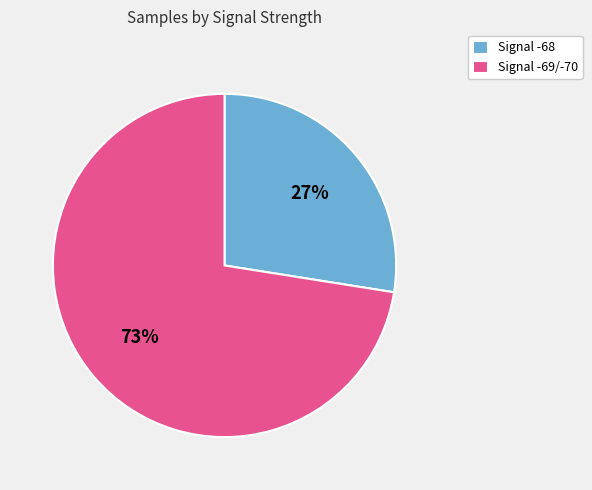

Which slice represents more than half of the pie?

Signal -69/-70